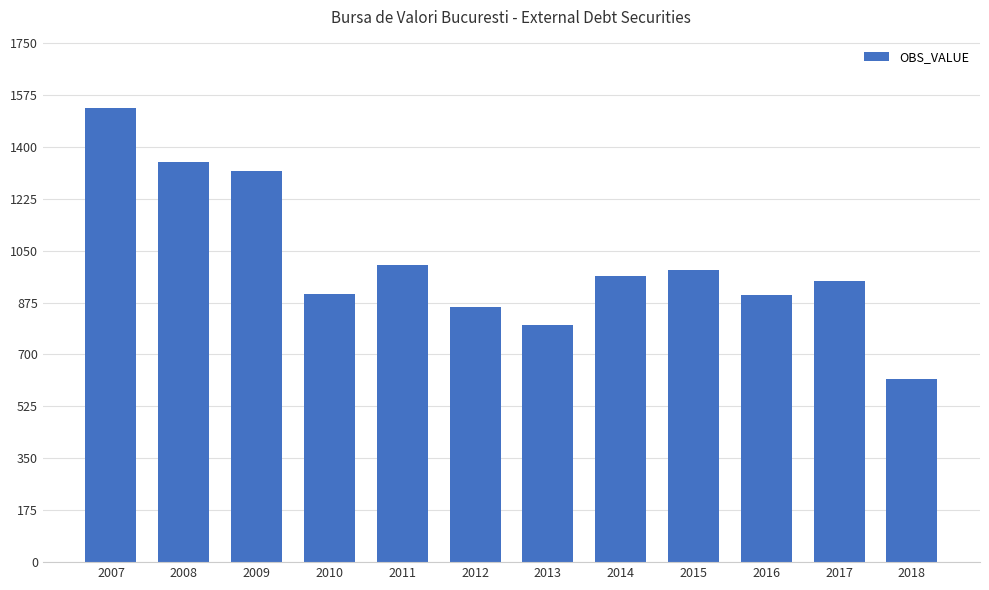

How many series are shown in this chart?

1